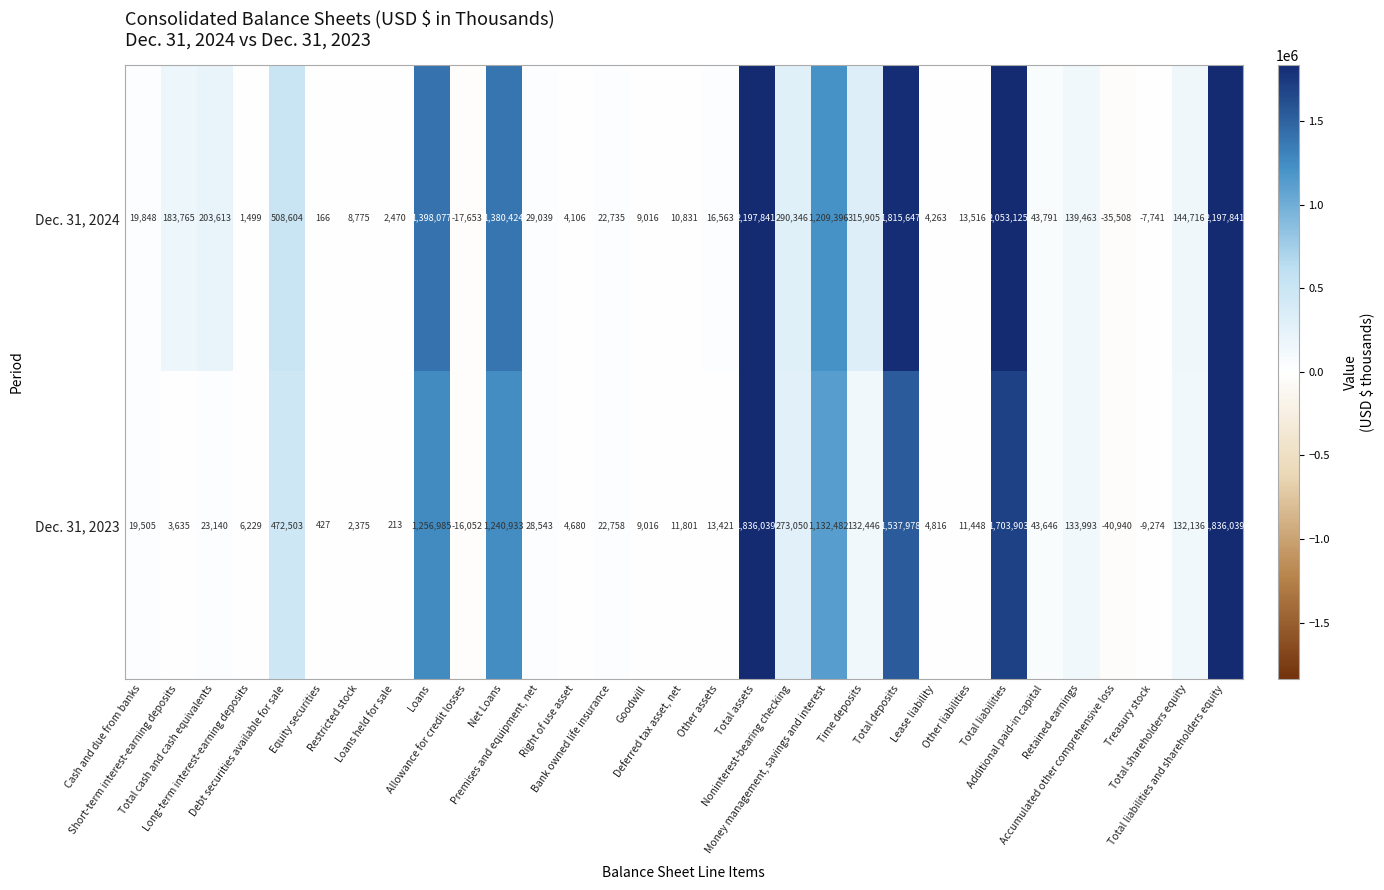

At Time deposits, list the series in order from smallest to largest.

Dec. 31, 2023, Dec. 31, 2024